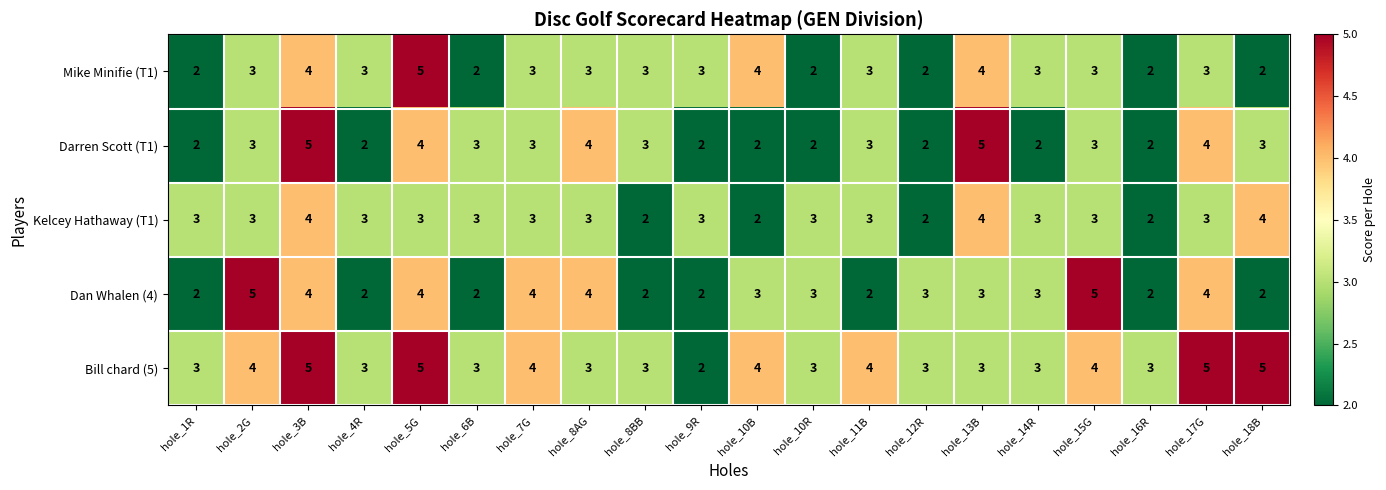

What is the sum of all Dan Whalen (4) values?

61